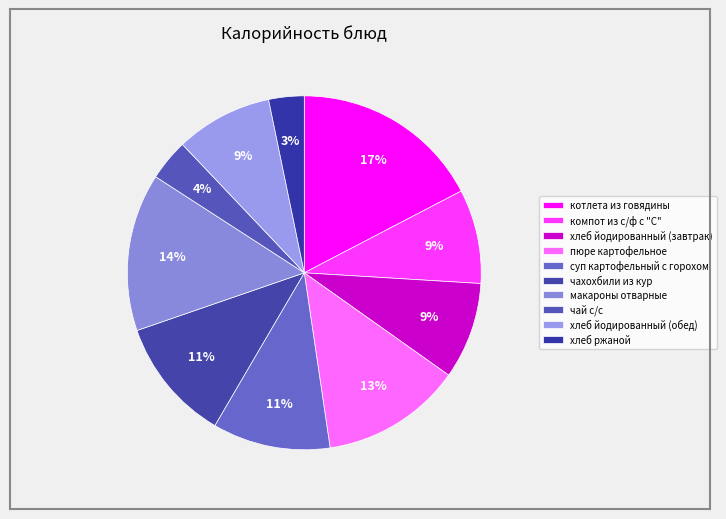

Between макароны отварные and компот из с/ф с "С", which is larger?

макароны отварные